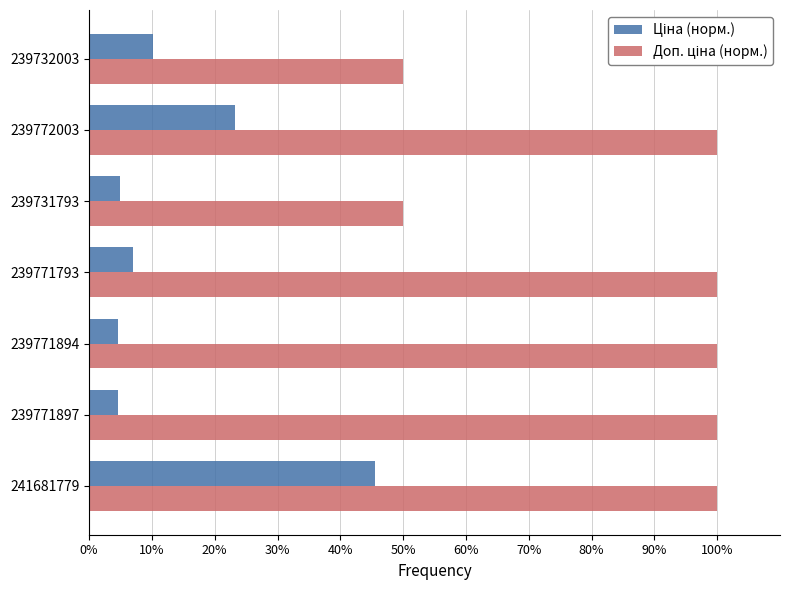

What is the difference between the highest and lowest values at 241681779?

54.5